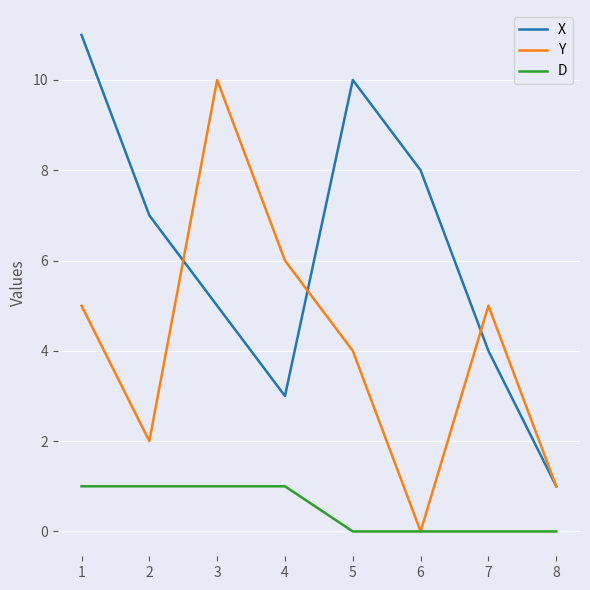

List the series in order of their peak value, lowest first.

D, Y, X